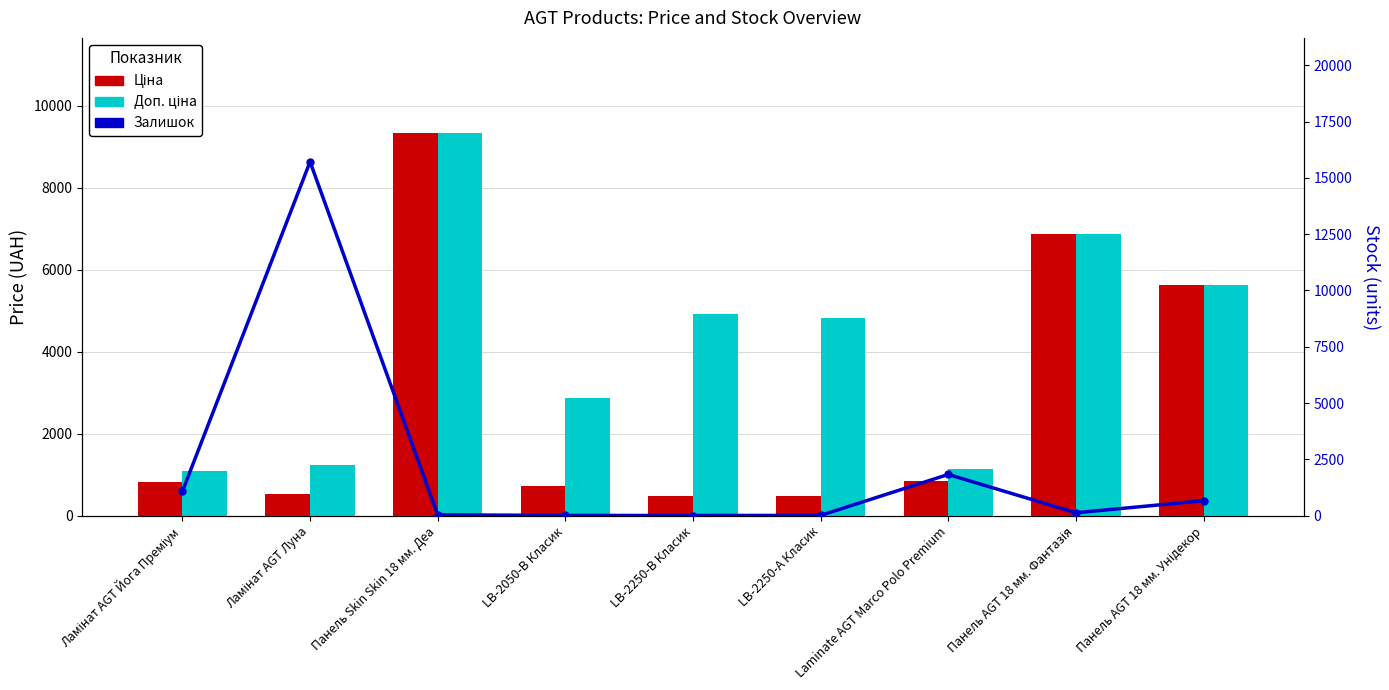

List the series in order of their peak value, highest first.

Залишок, Ціна, Доп. ціна